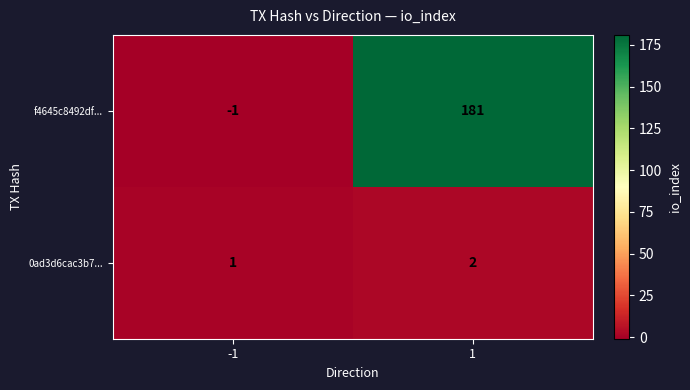

What is the difference between the f4645c8492df... values at 1 and -1?

182